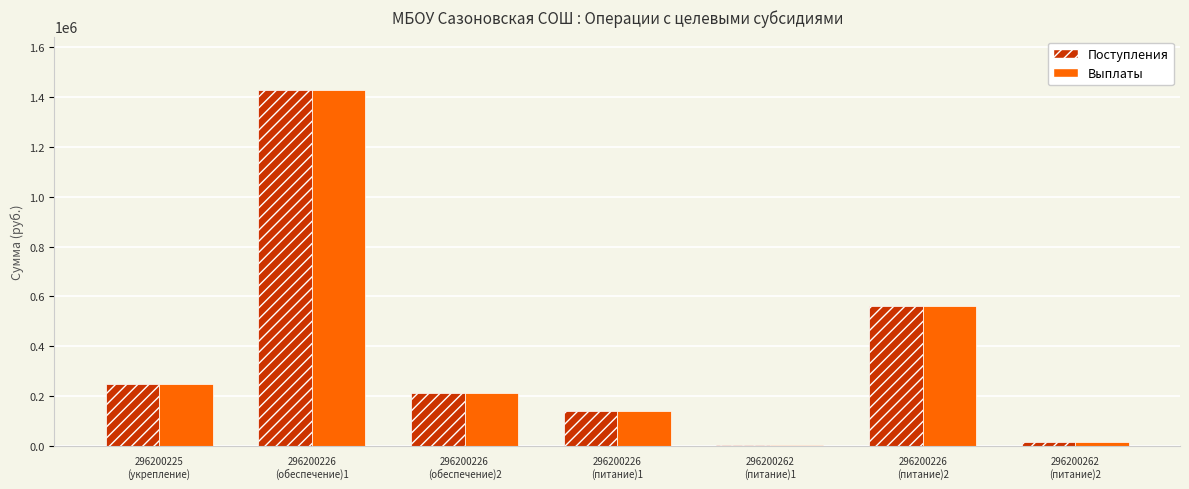

What is the difference between the Выплаты values at 296200226
(питание)1 and 296200262
(питание)2?

124000